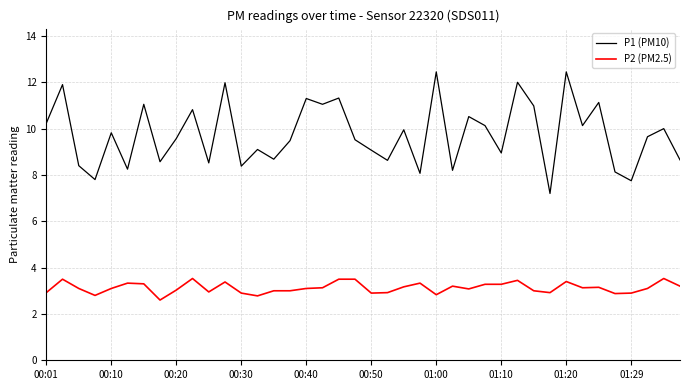

List the series in order of their overall mean, lowest first.

P2 (PM2.5), P1 (PM10)